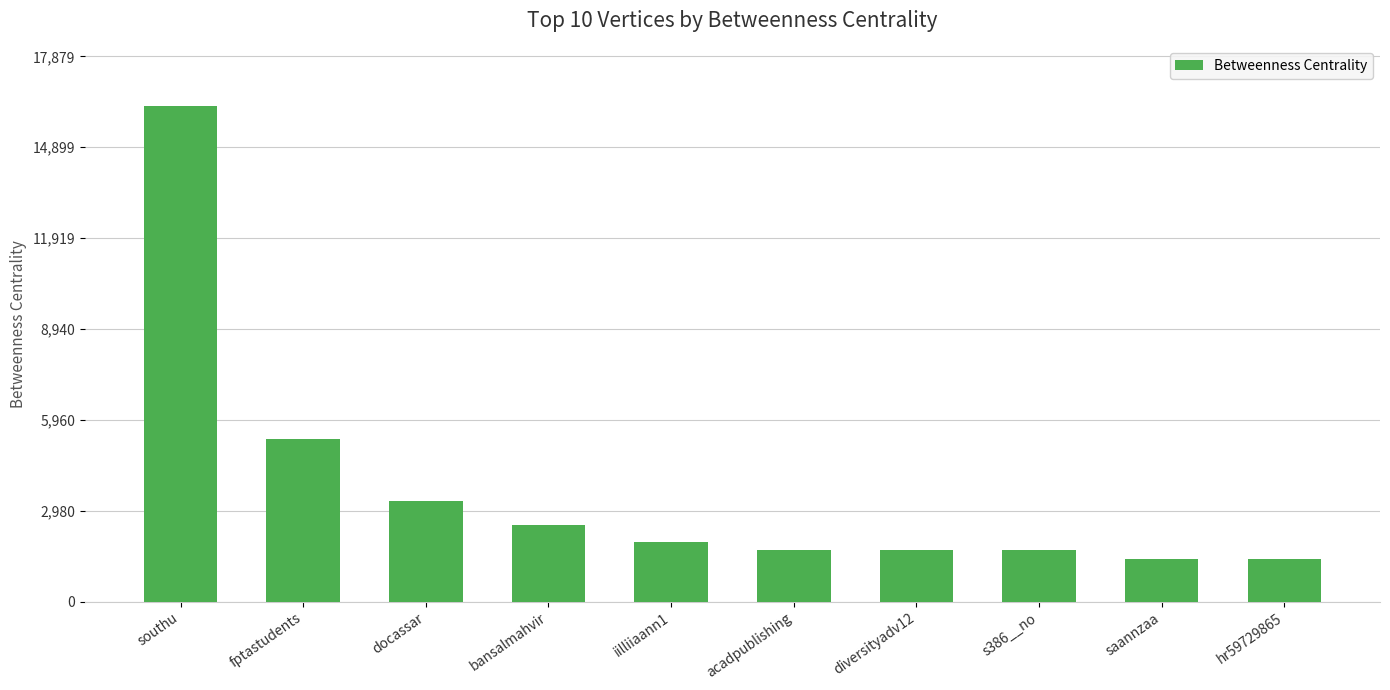

Between southu and s386__no, which is larger?

southu